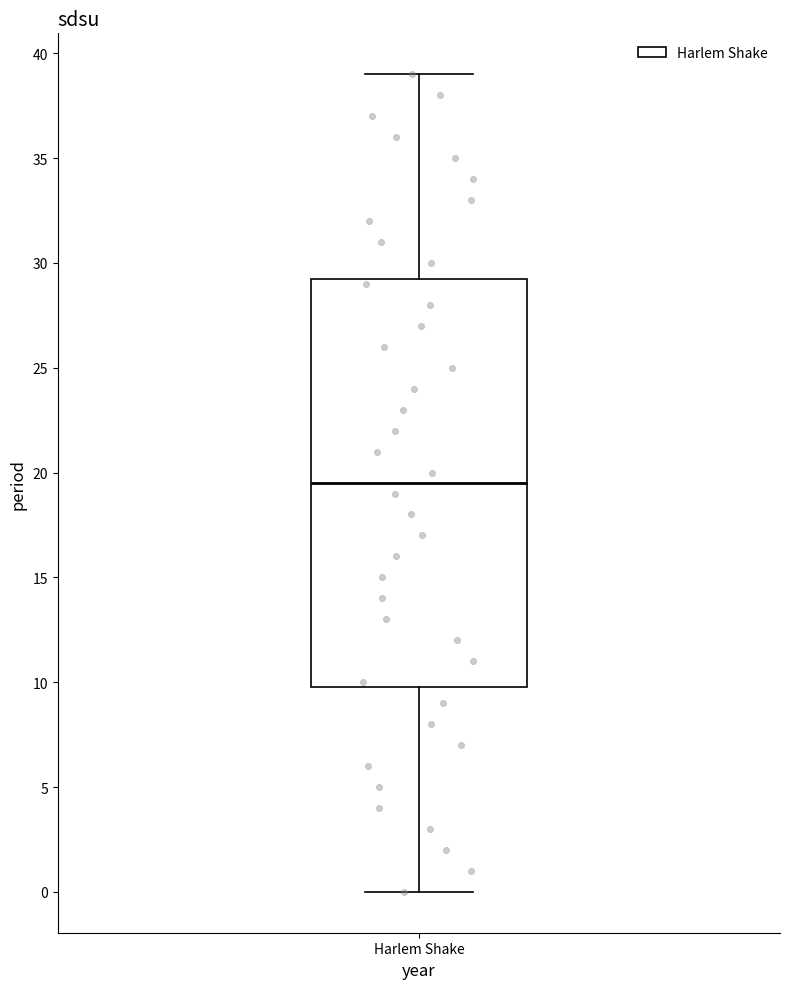

Read this box plot against the y-axis: the position of the median line, the range covered by the box, and the ends of both whiskers. The values are not printed on the chart, so give them approximately, as read against the axis.

median 19.5, box 10.0 to 29.5, whiskers 0.0 to 39.0